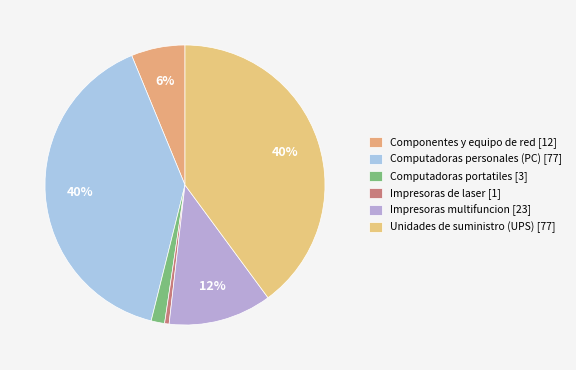

How many slices are in this pie chart?

6